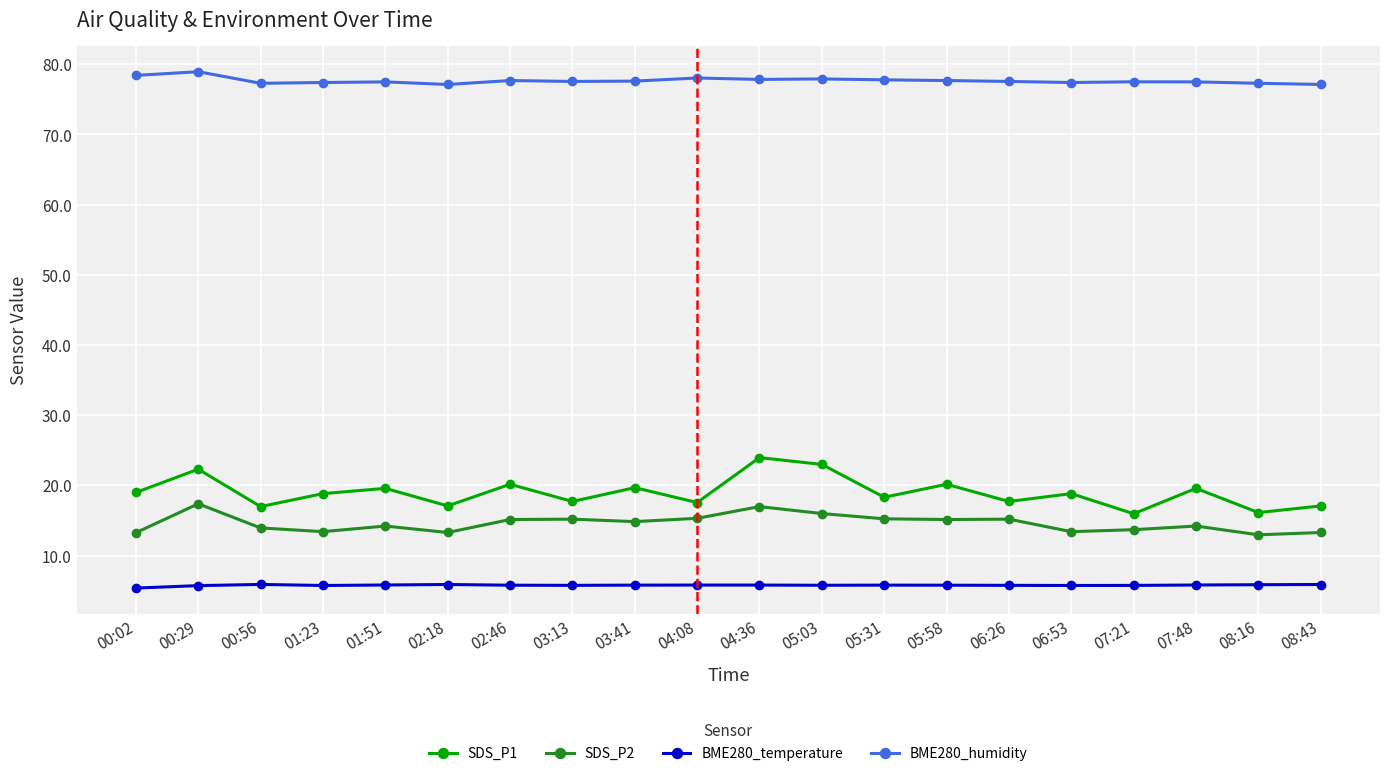

Between 00:29 and 01:23, which series saw the biggest shift?

SDS_P2